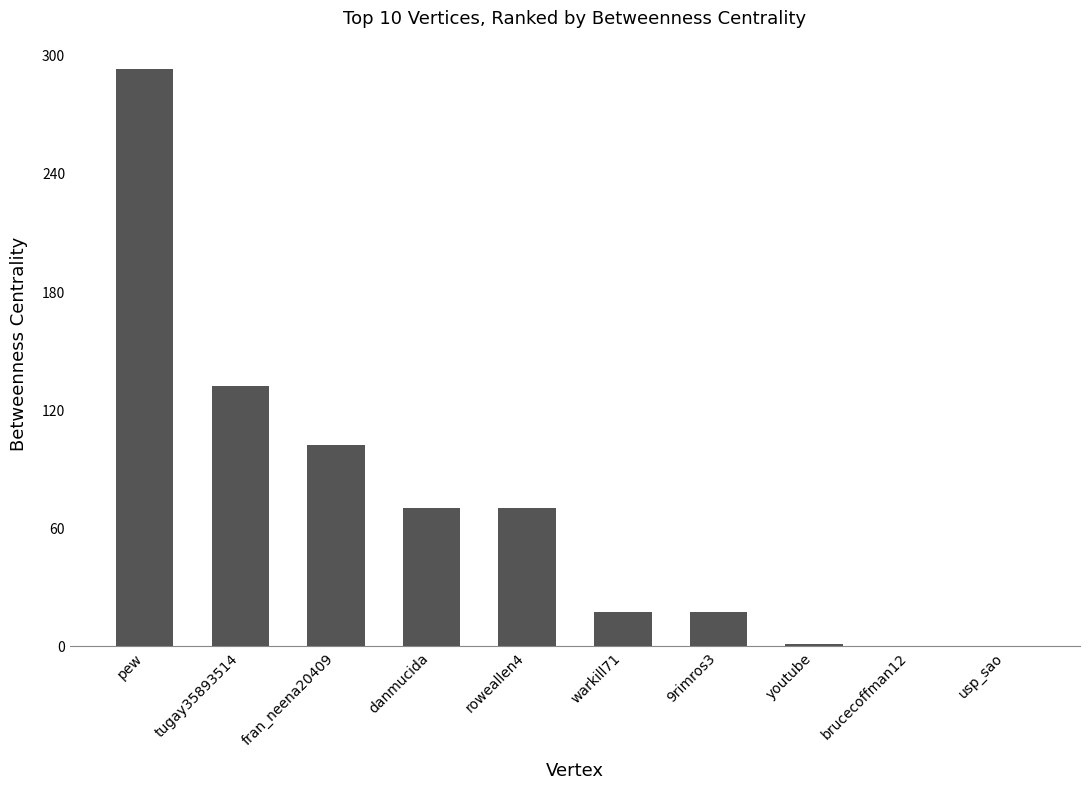

How many series are shown in this chart?

1